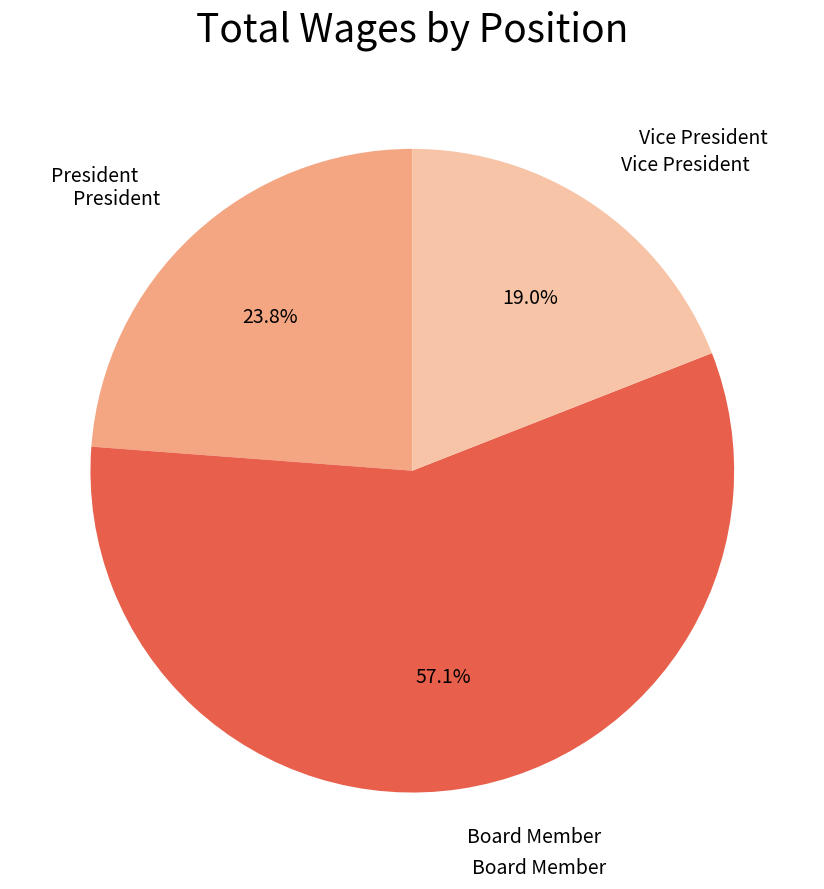

Is it true that Vice President is 13% of the pie?

False